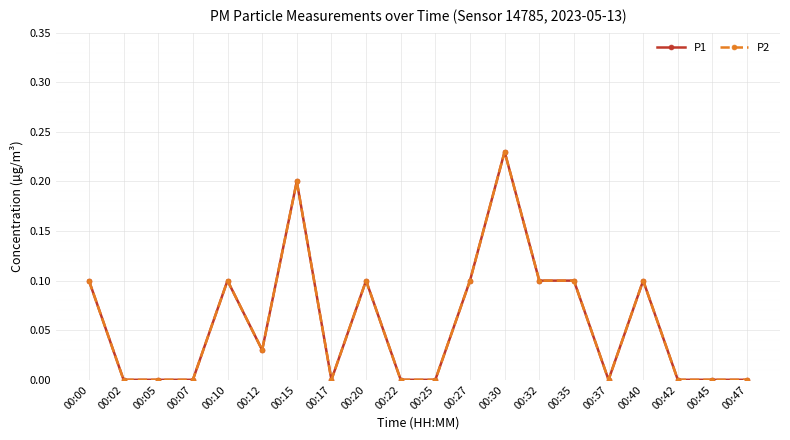

At which label is P2 closest to 0?

00:02